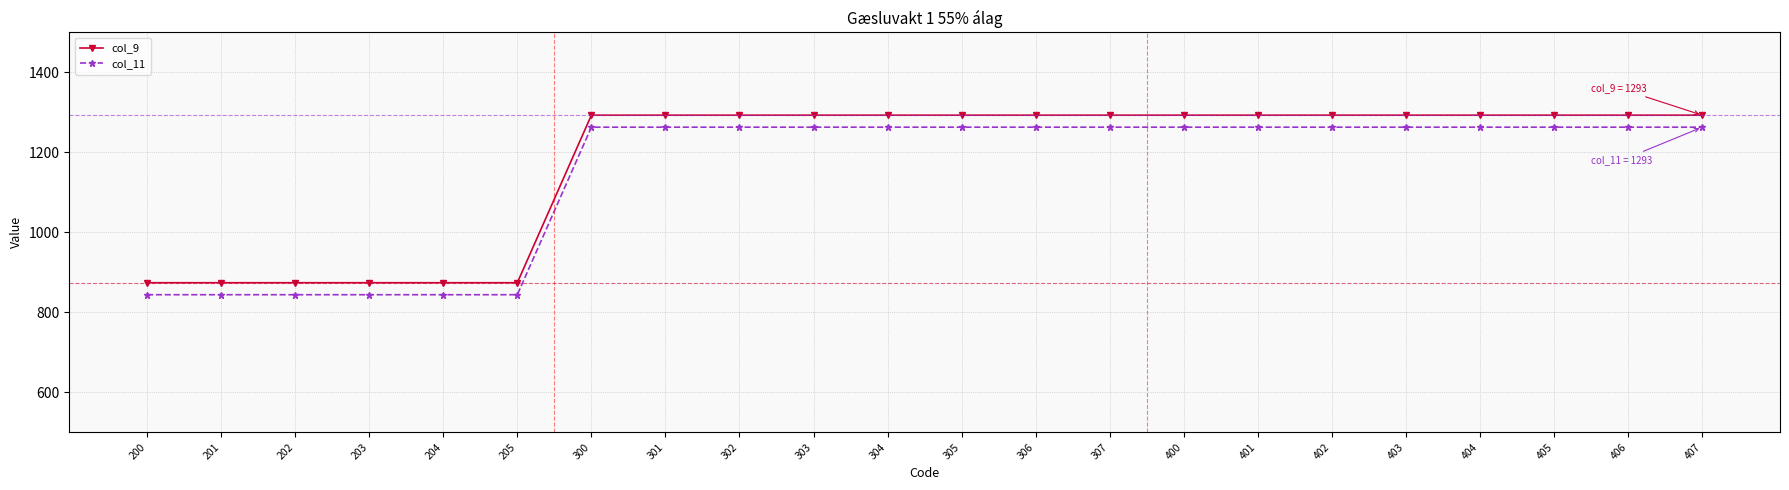

Reading left to right, what are all the values shown in this chart?

col_9: 874	874	874	874	874	874	1293	1293	1293	1293	1293	1293	1293	1293	1293	1293	1293	1293	1293	1293	1293	1293
col_11: 844	844	844	844	844	844	1263	1263	1263	1263	1263	1263	1263	1263	1263	1263	1263	1263	1263	1263	1263	1263